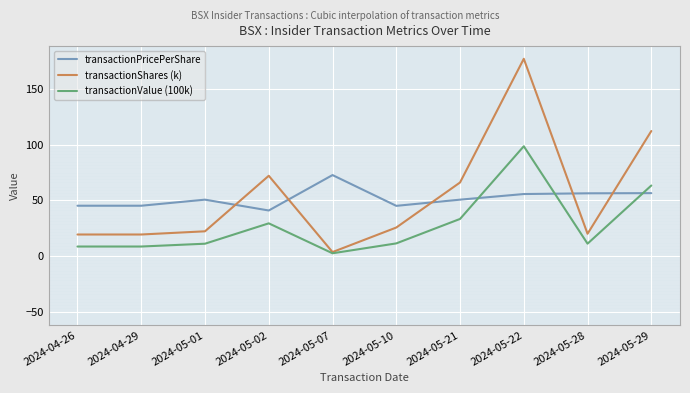

At which label does transactionShares (k) first exceed 25?

2024-05-02